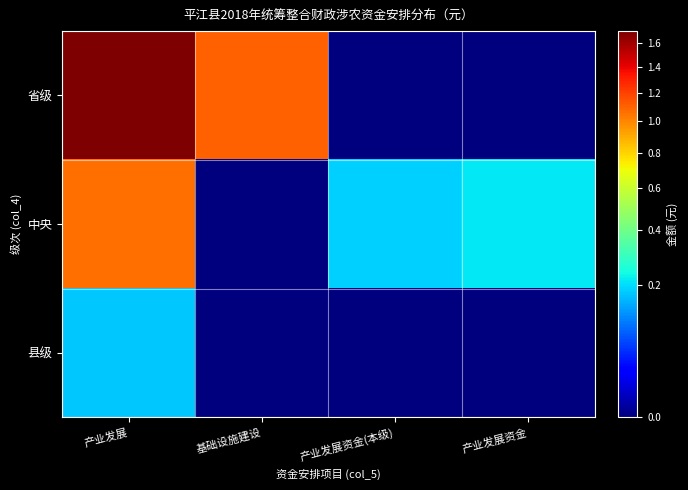

Which has a higher value, 产业发展资金(本级) or 产业发展?

产业发展